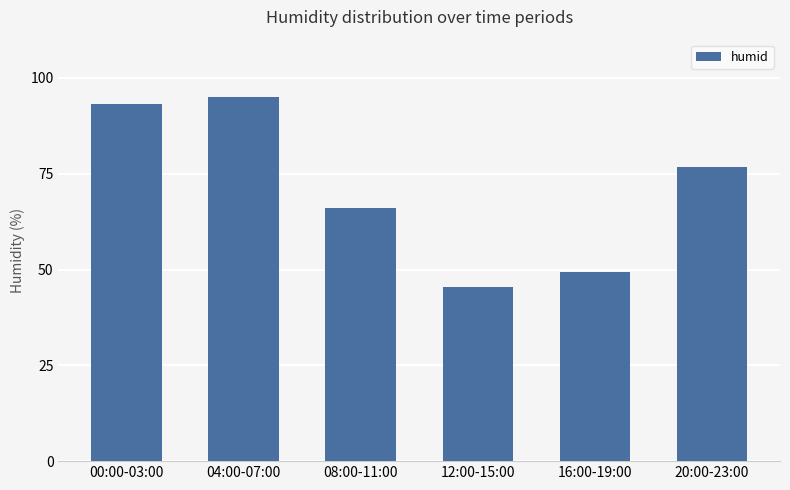

What is the smallest value displayed?

45.5